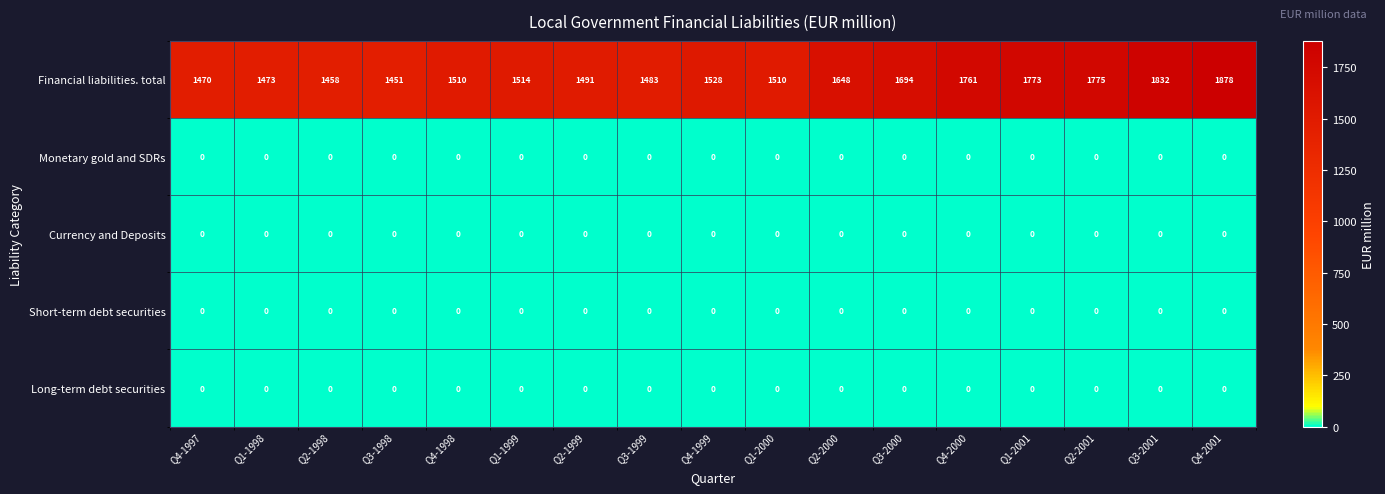

What is the spread (max minus min) of values at Q3-2000?

1694